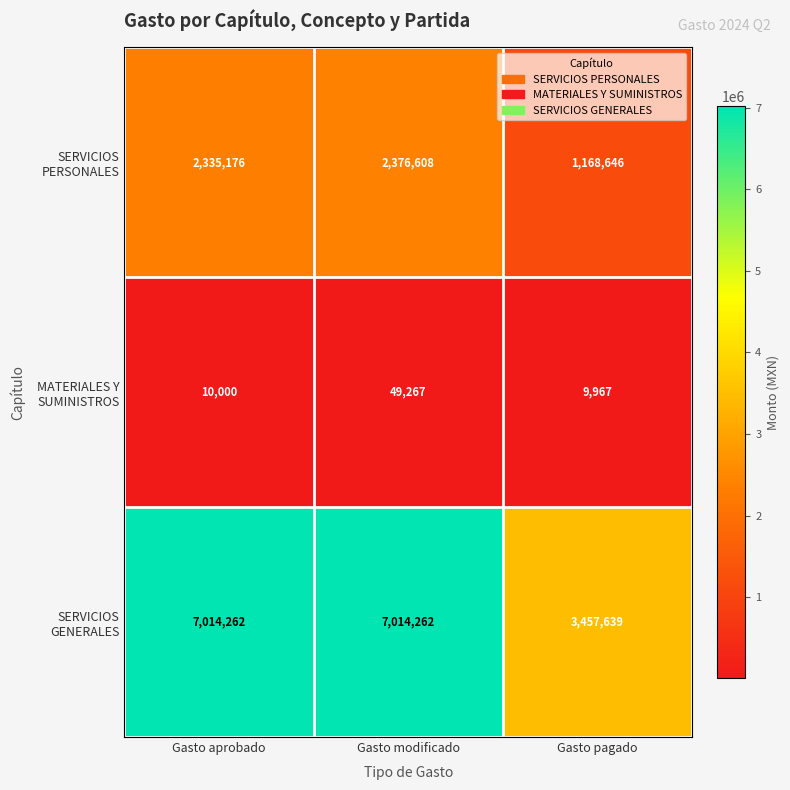

What is the spread (max minus min) of values at Gasto modificado?

6964995